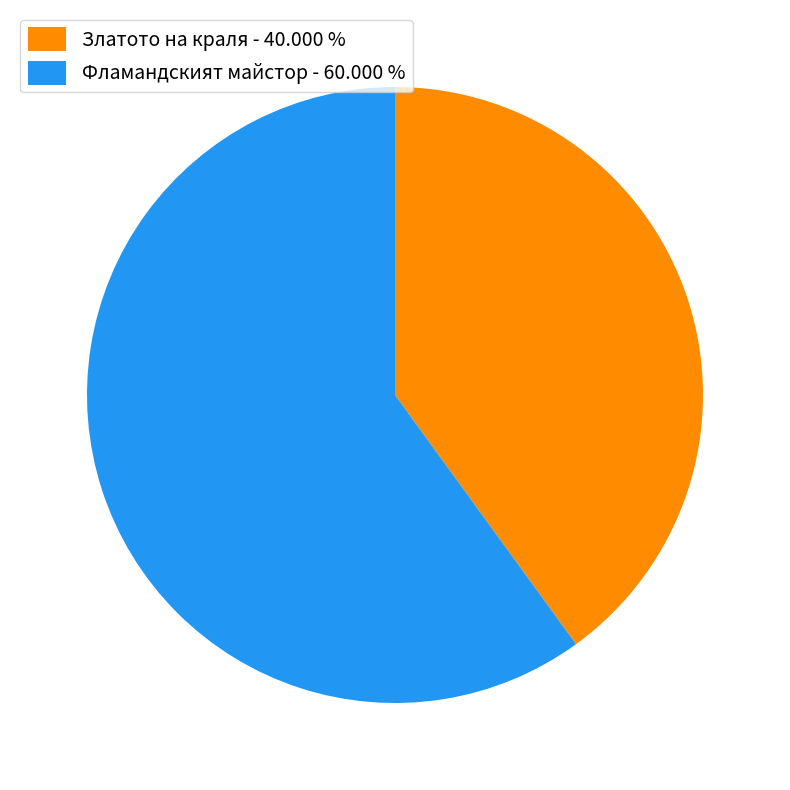

Is there any slice that represents more than half of the pie?

Yes